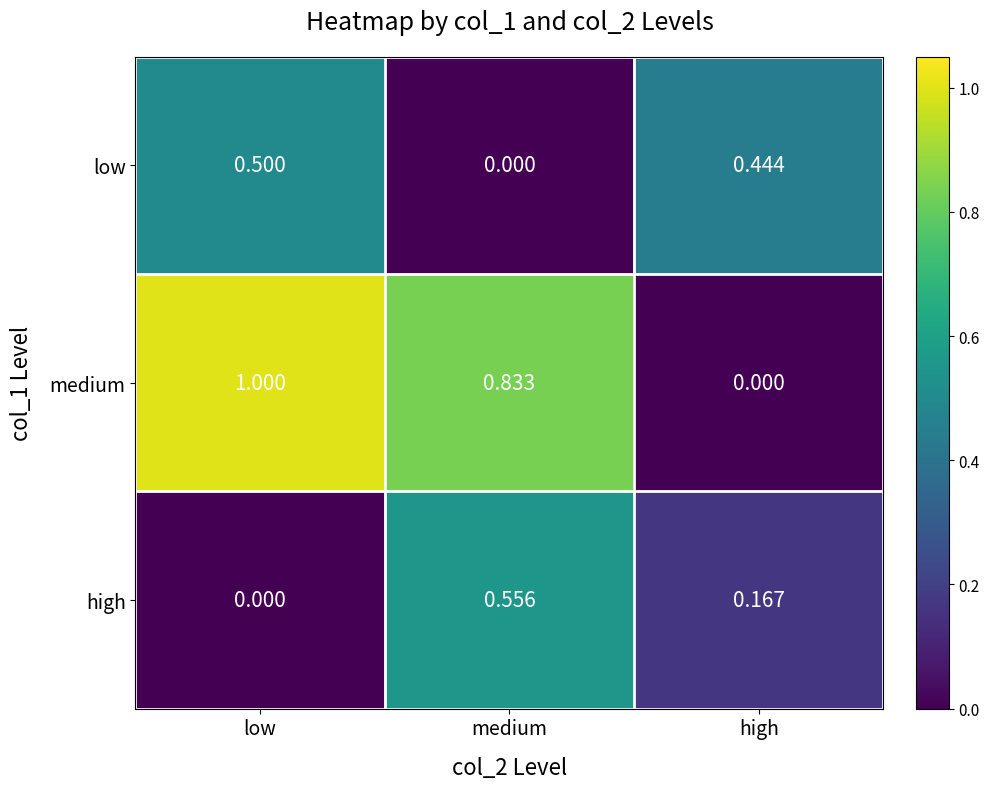

At how many categories does at least one series exceed 0?

3